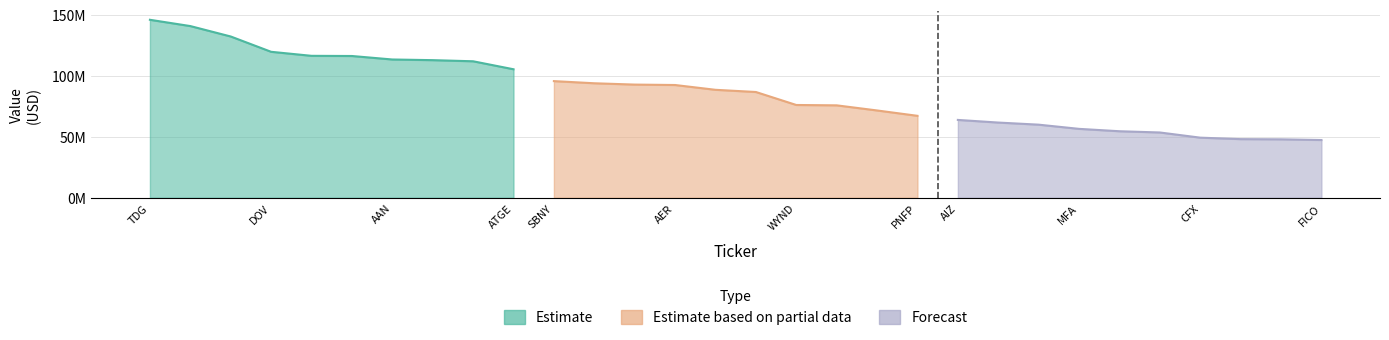

True or false: Forecast has a value of 47980000 at RSG.

True